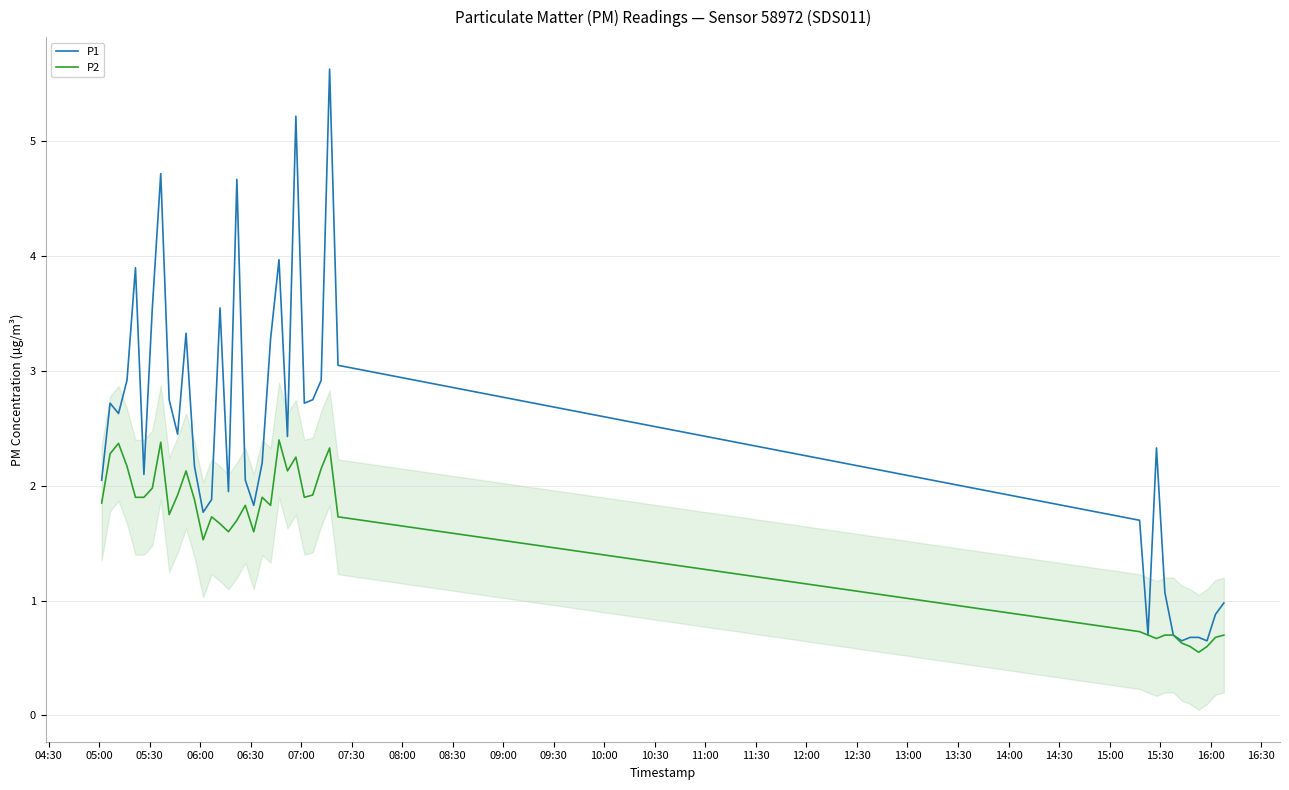

Which series has the largest range (max minus min)?

P1